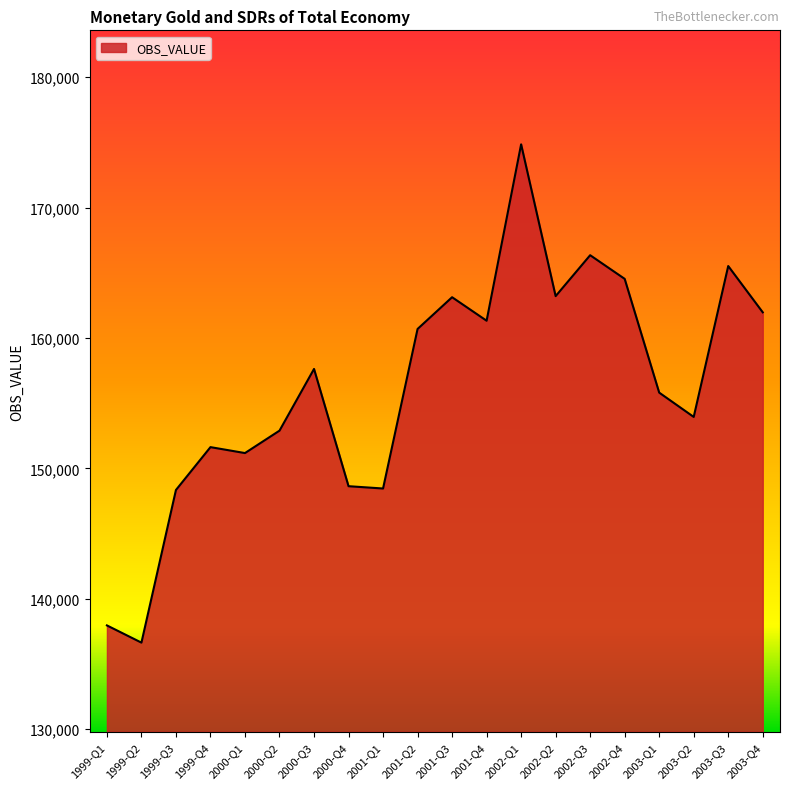

At which category does the chart reach its minimum across all series?

1999-Q2